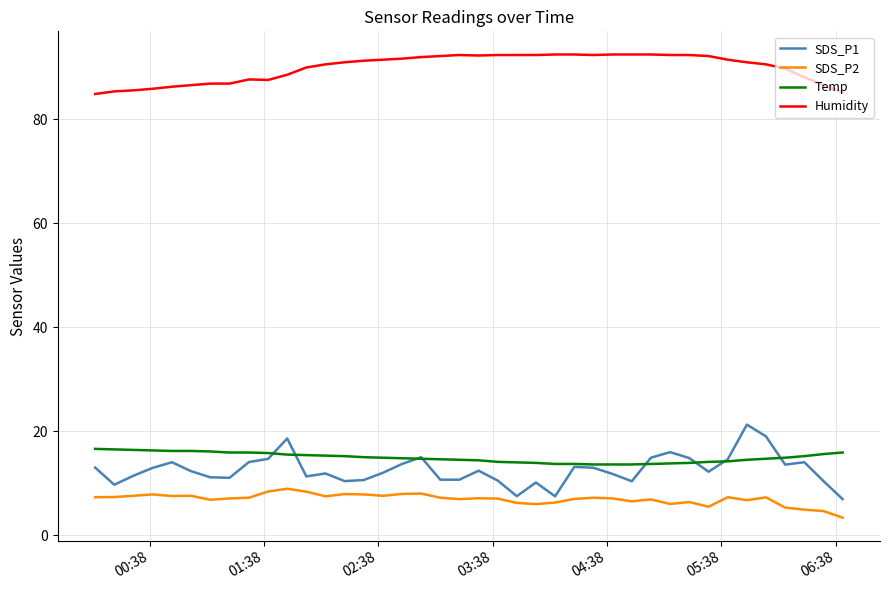

What is the lowest value of the SDS_P2 series?

3.4